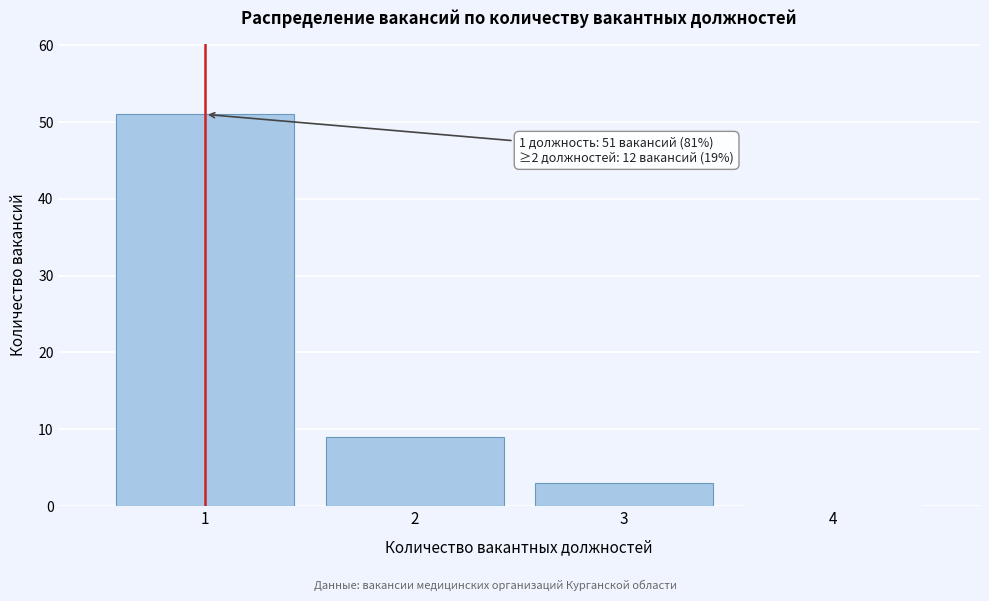

Reading right to left, extract all data points from this chart.

4=0	3=3	2=9	1=51